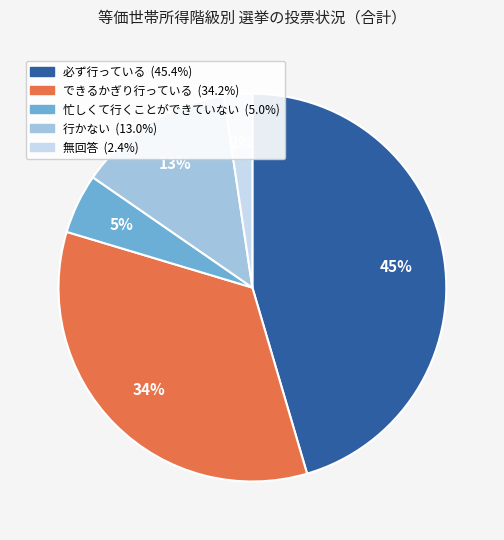

Between 忙しくて行くことができていない and 無回答, which is larger?

忙しくて行くことができていない